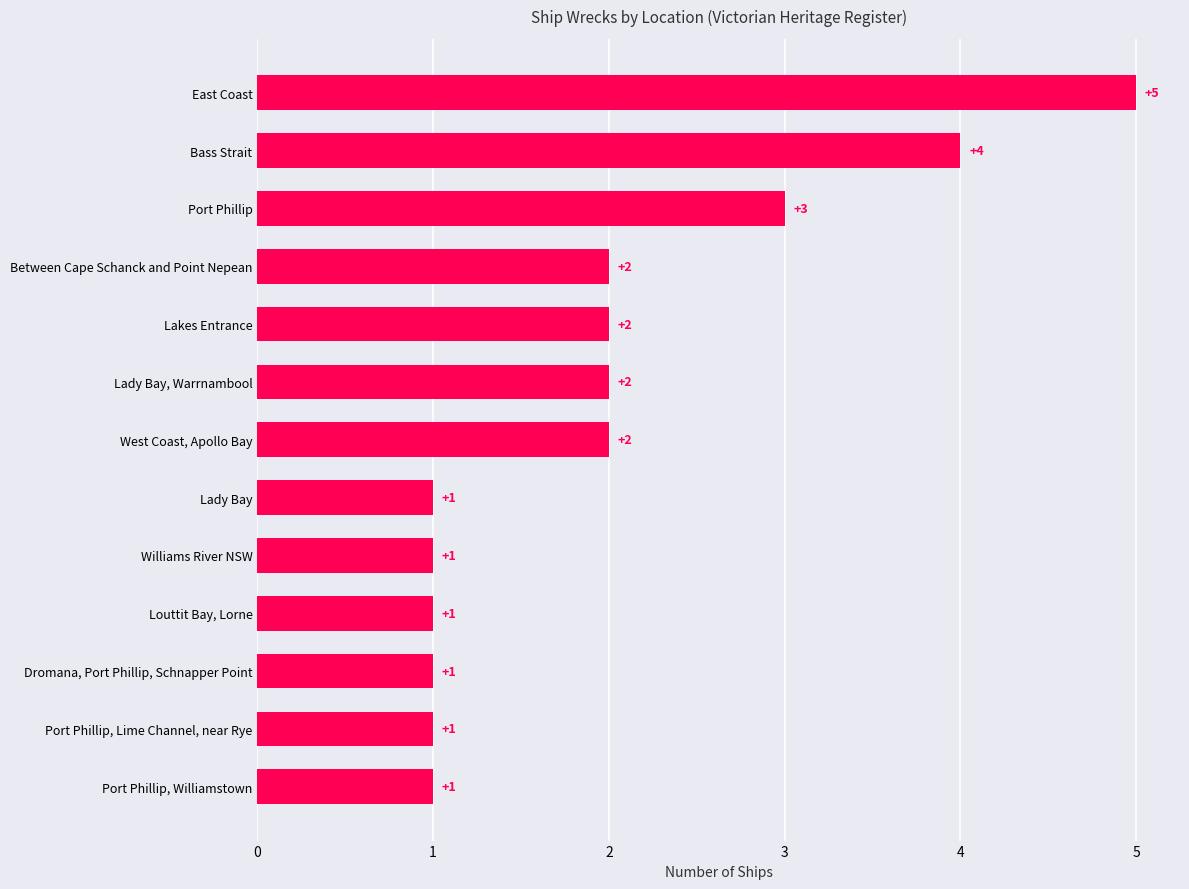

What is the change in value from Lady Bay to Lakes Entrance?

+1